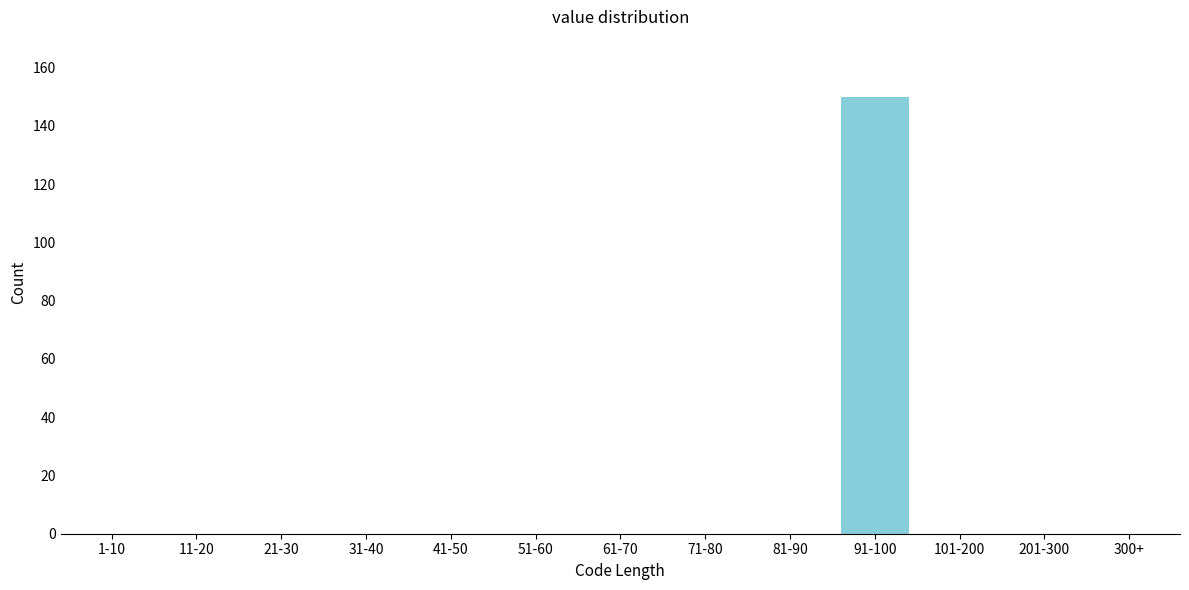

Reading right to left, transcribe all the data shown in this chart.

300+=0	201-300=0	101-200=0	91-100=150	81-90=0	71-80=0	61-70=0	51-60=0	41-50=0	31-40=0	21-30=0	11-20=0	1-10=0